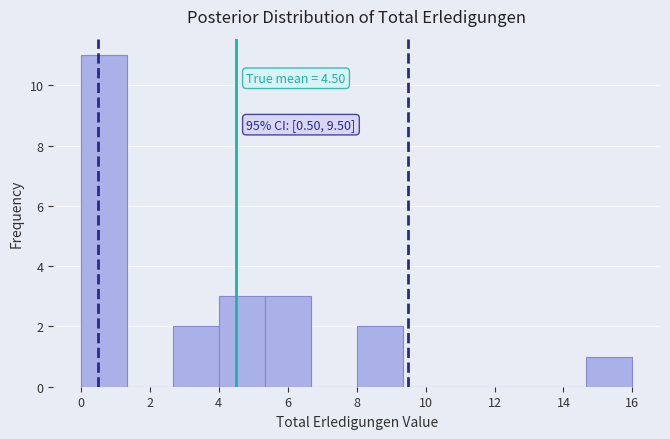

Over which range of the x-axis is the bar tallest?

0.0 to 1.4